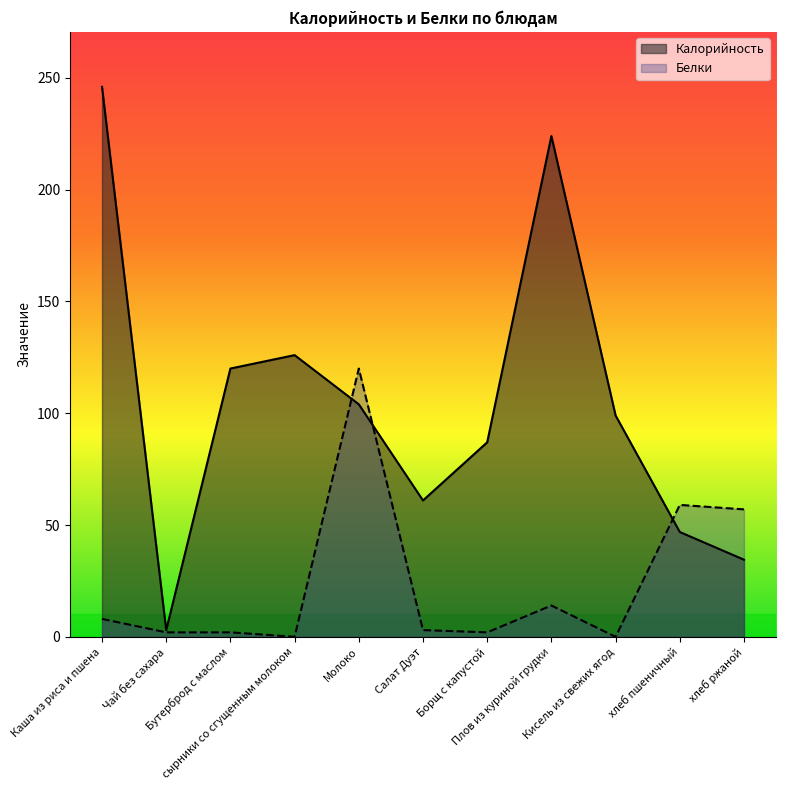

Which has a higher value, Плов из куриной грудки or Бутерброд с маслом?

Плов из куриной грудки